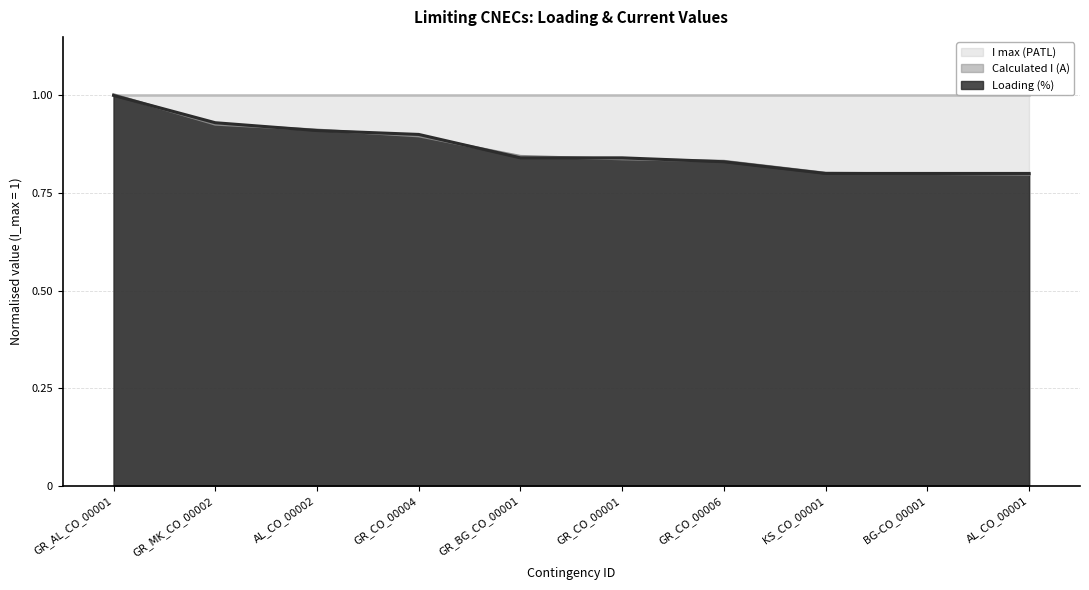

The I max (PATL) series shows 1.3 at AL_CO_00002. True or false?

False